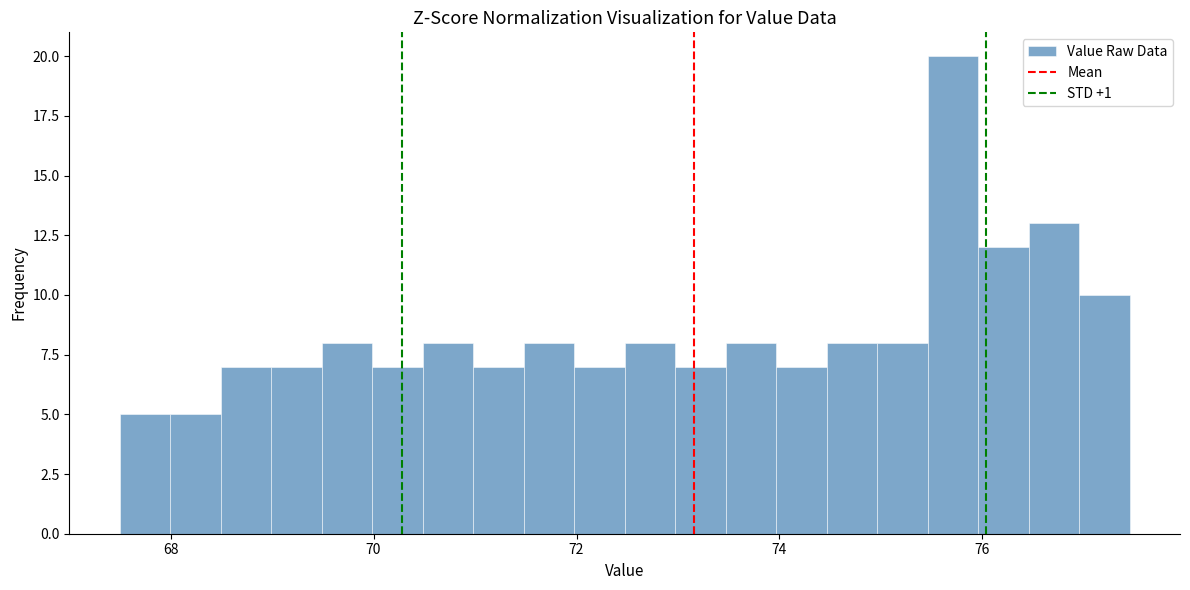

Around what value on the x-axis is the tallest bar? Give the approximate position of its centre, as read against the axis.

75.8